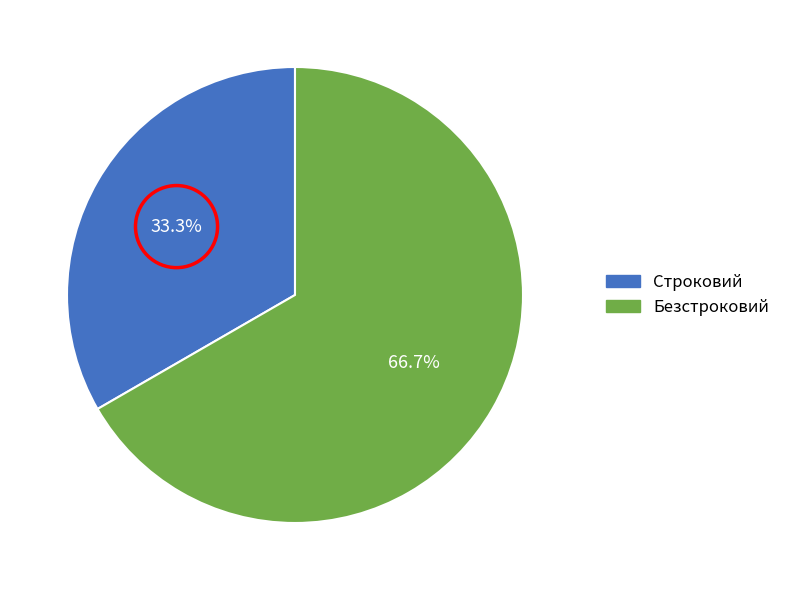

True or false: Безстроковий accounts for 67% of the total.

True